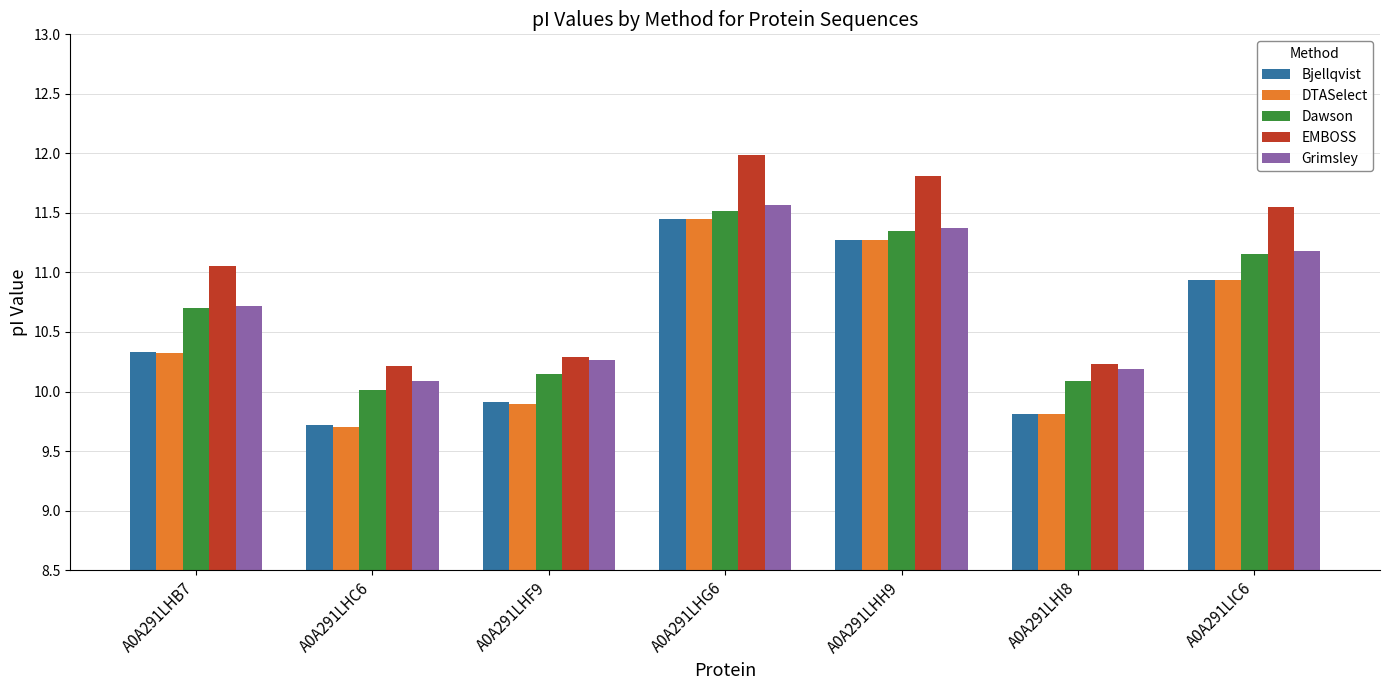

At which category is the sum across all series the highest?

A0A291LHG6